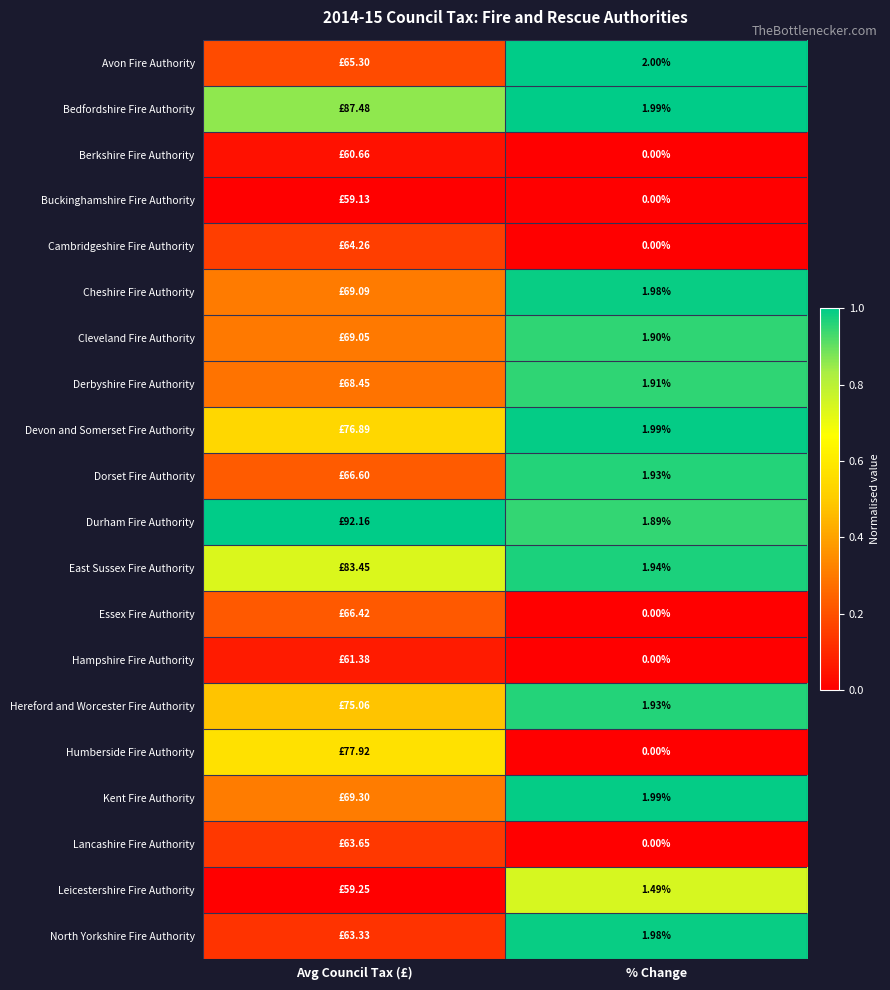

Which label corresponds to the smallest value in the chart?

% Change